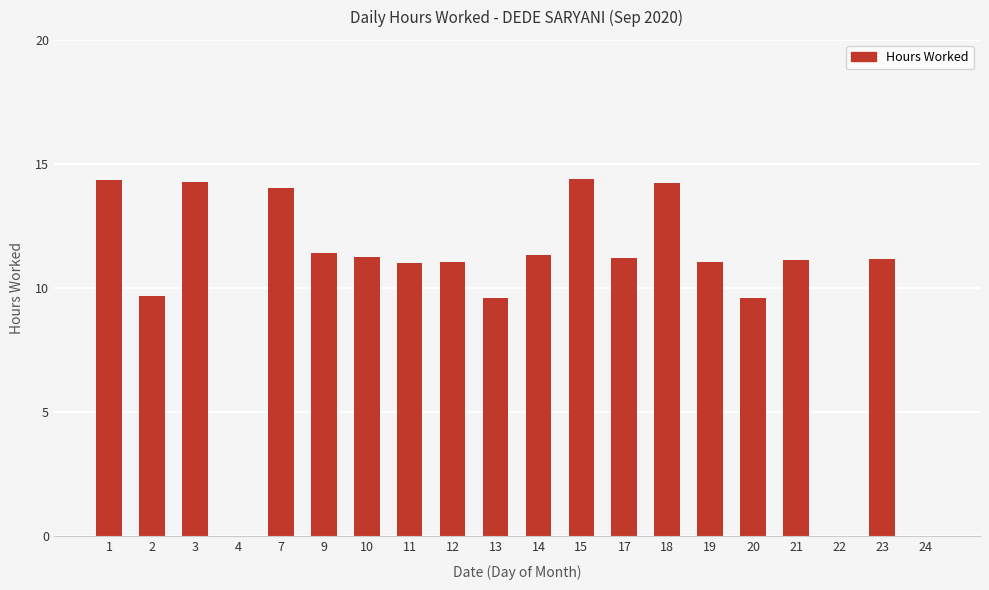

What is the maximum value shown in the chart?

14.4